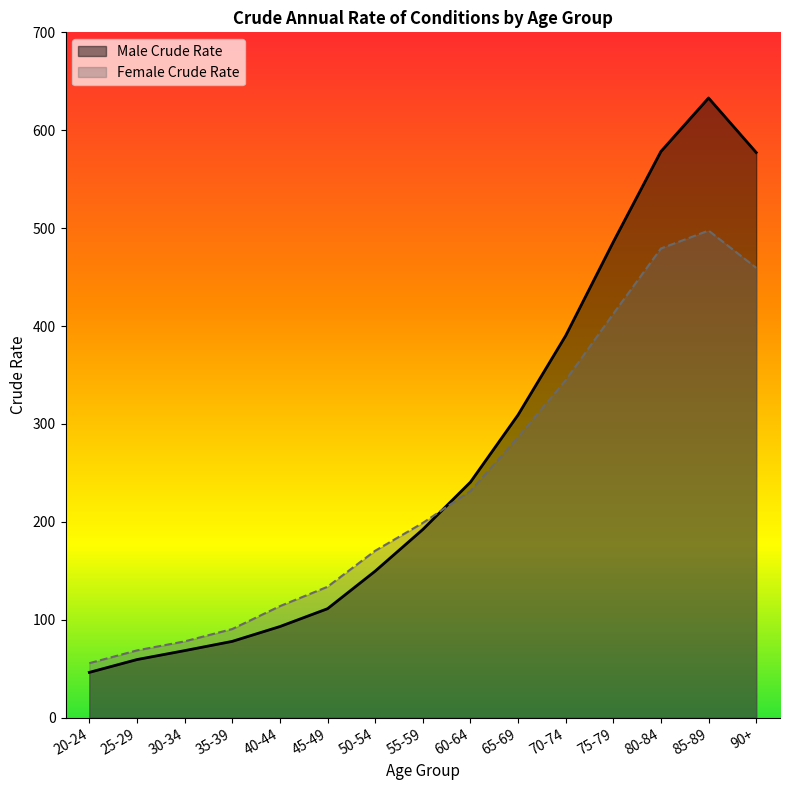

How many categories are shown in the chart?

15